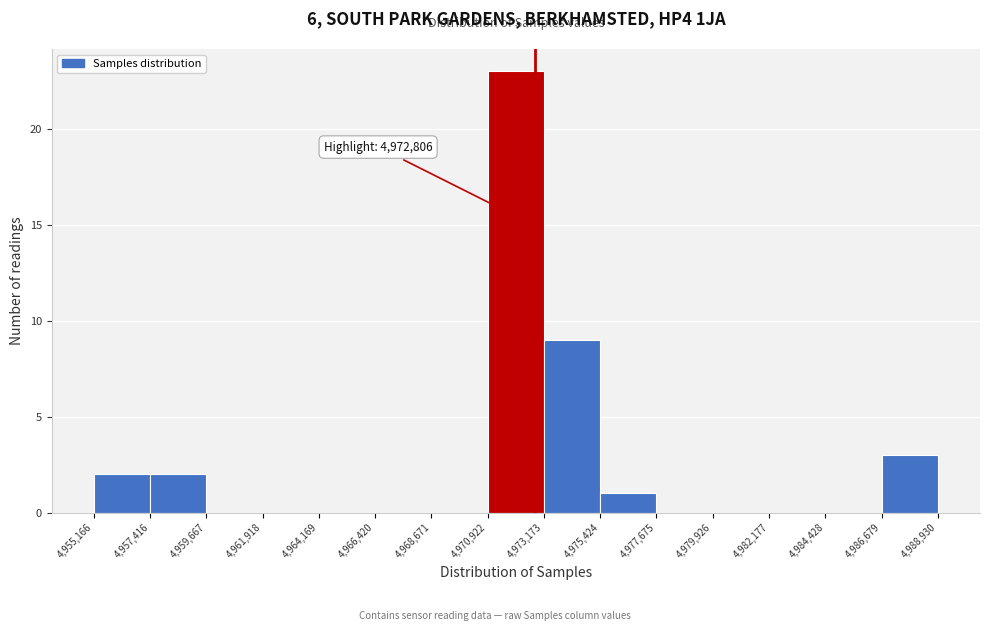

Which range on the x-axis has the tallest bar?

4,970,922 to 4,973,173